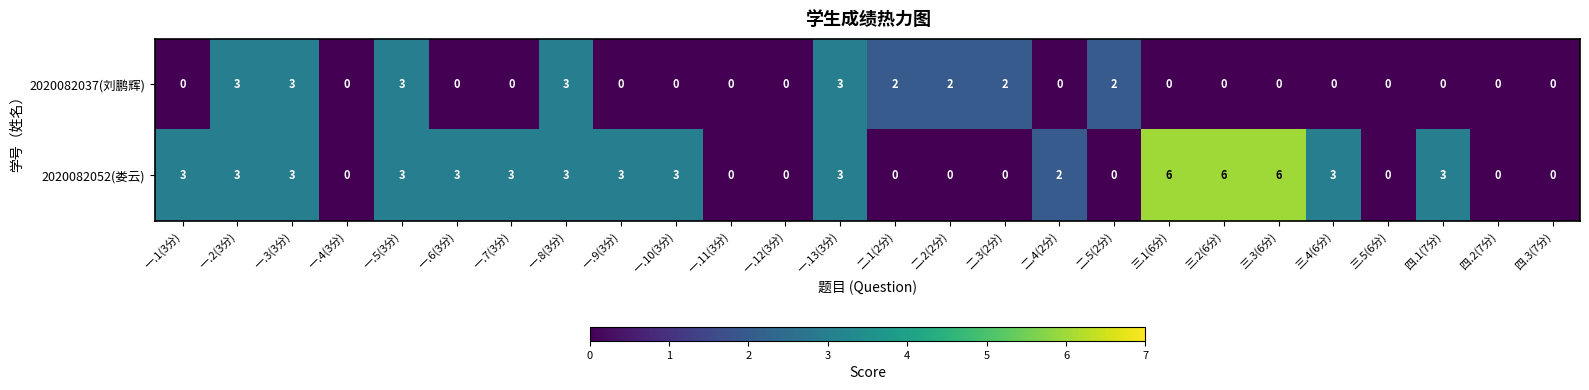

Which series has the largest range (max minus min)?

2020082052(娄云)